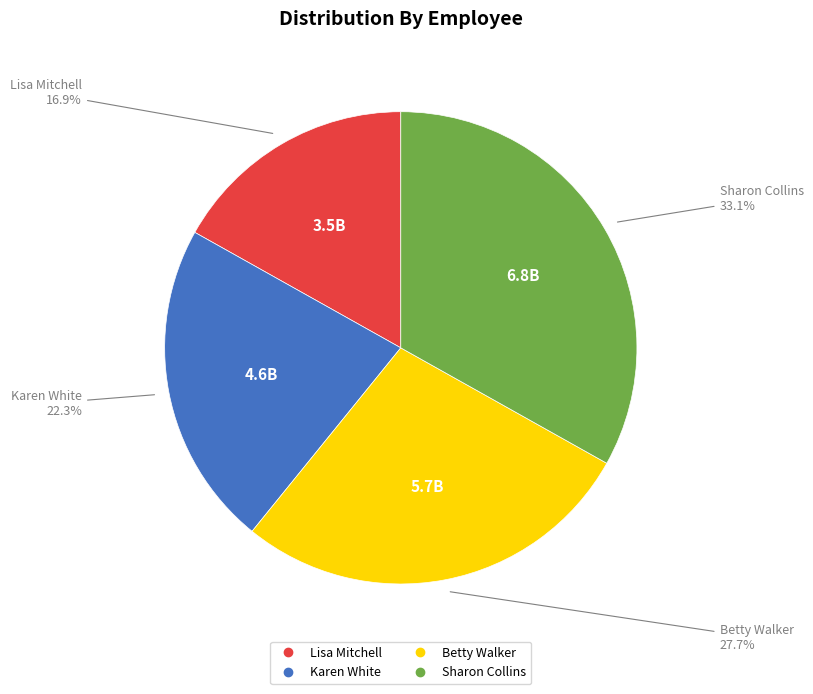

What percentage is the Karen White slice, to the nearest percent?

22%